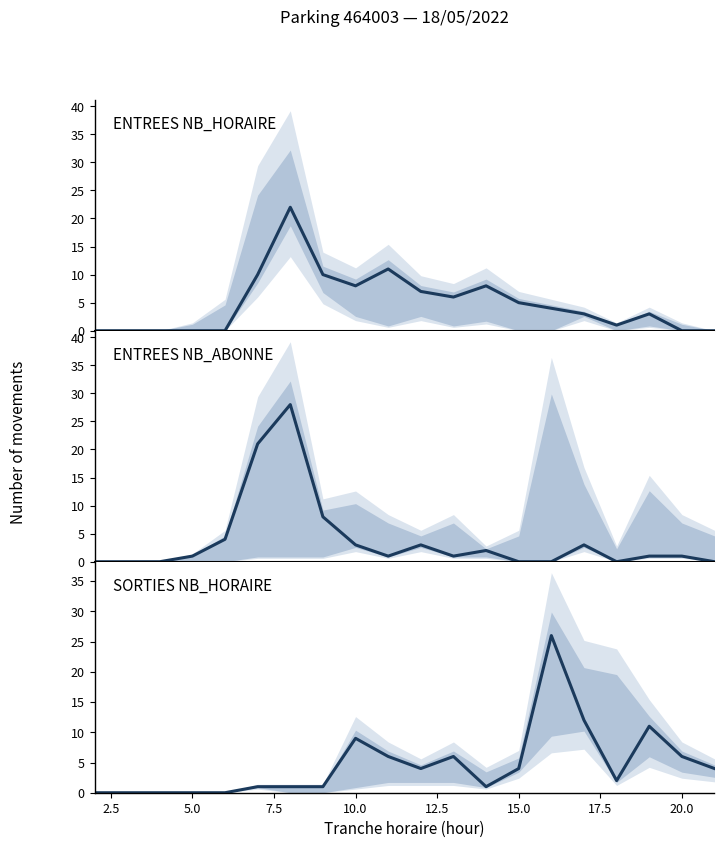

In ENTREES NB_HORAIRE, how many points are lower than both neighbors (excluding endpoints)?

3